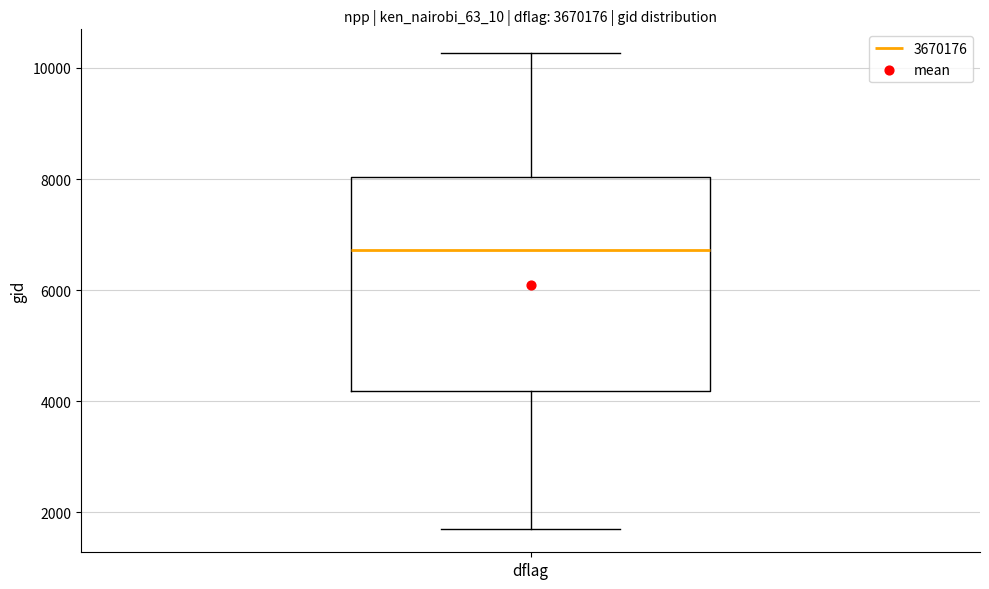

Where is the upper edge of the box for dflag on the y-axis? The values are not printed on the chart, so give them approximately, as read against the axis.

8000